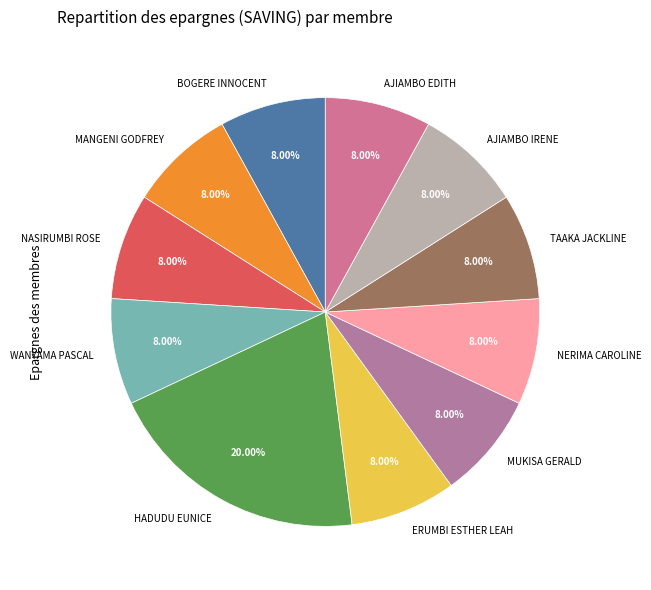

Approximately how many times larger is the value at TAAKA JACKLINE compared to WANYAMA PASCAL?

1.0